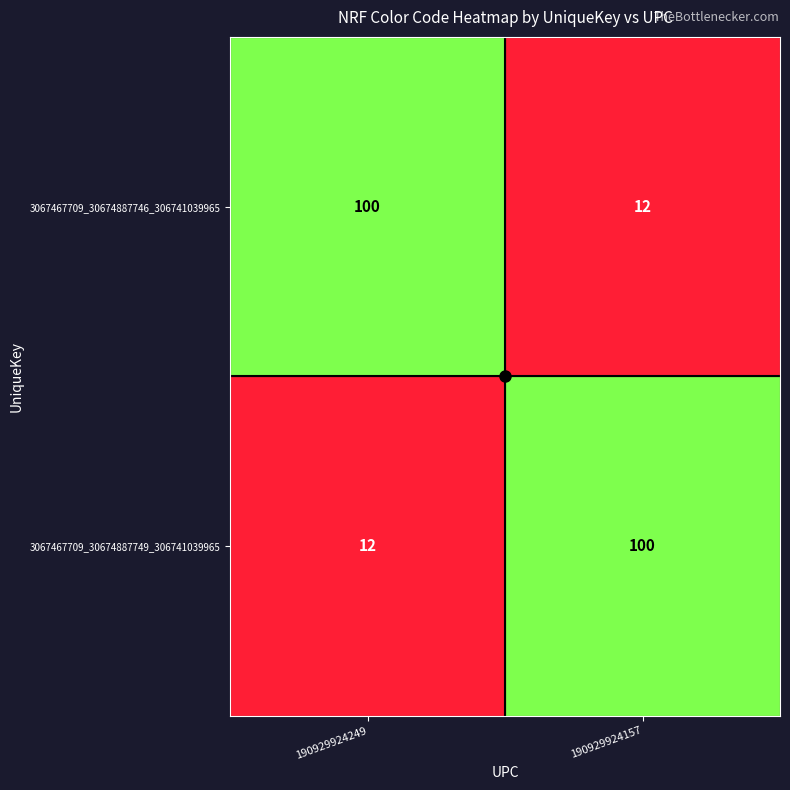

Is the value of 3067467709_30674887746_306741039965 at 190929924249 greater than the value of 3067467709_30674887749_306741039965 at 190929924249?

Yes